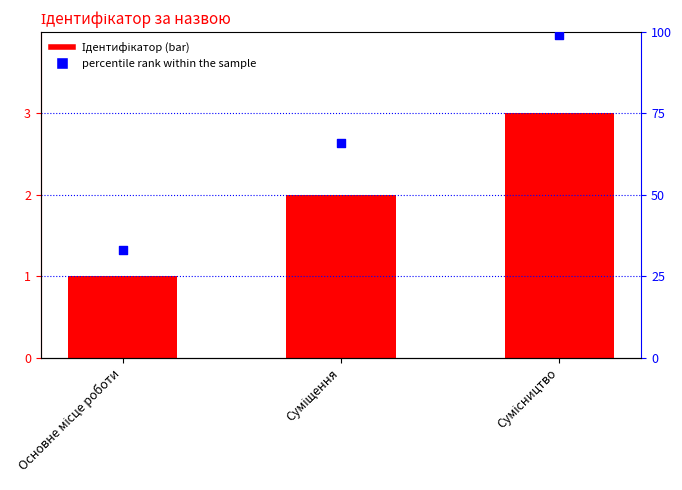

What are all the series names shown in the legend?

Ідентифікатор, percentile rank within the sample